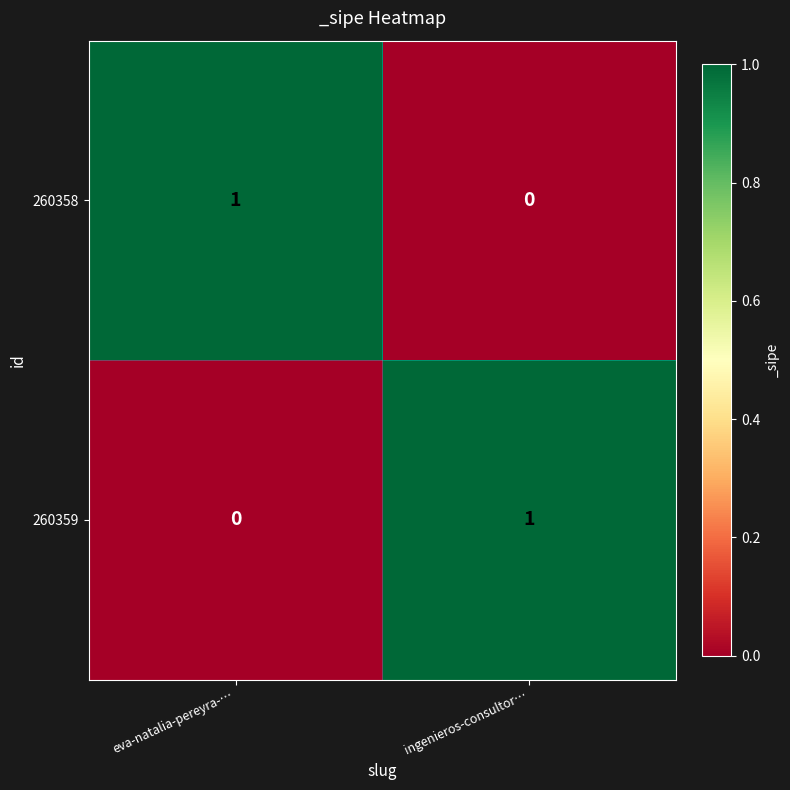

Count the number of categories in the chart.

2